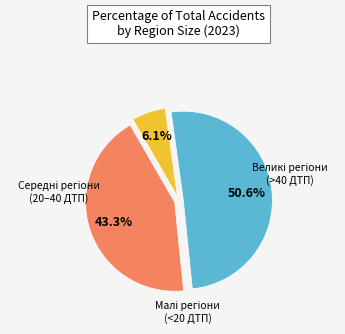

Is there a majority slice in this chart?

Yes